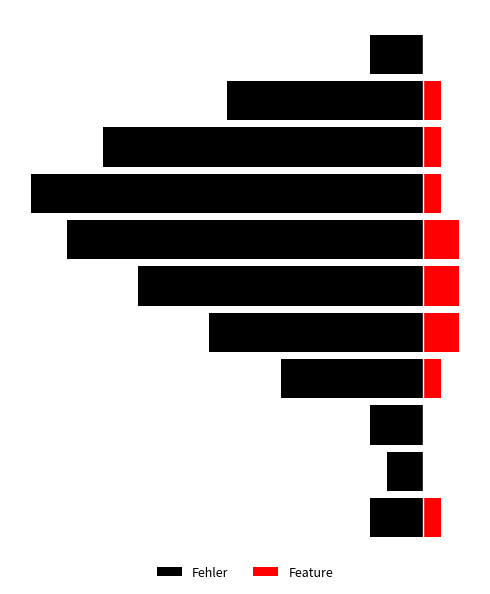

What is the minimum value shown in the chart?

-22